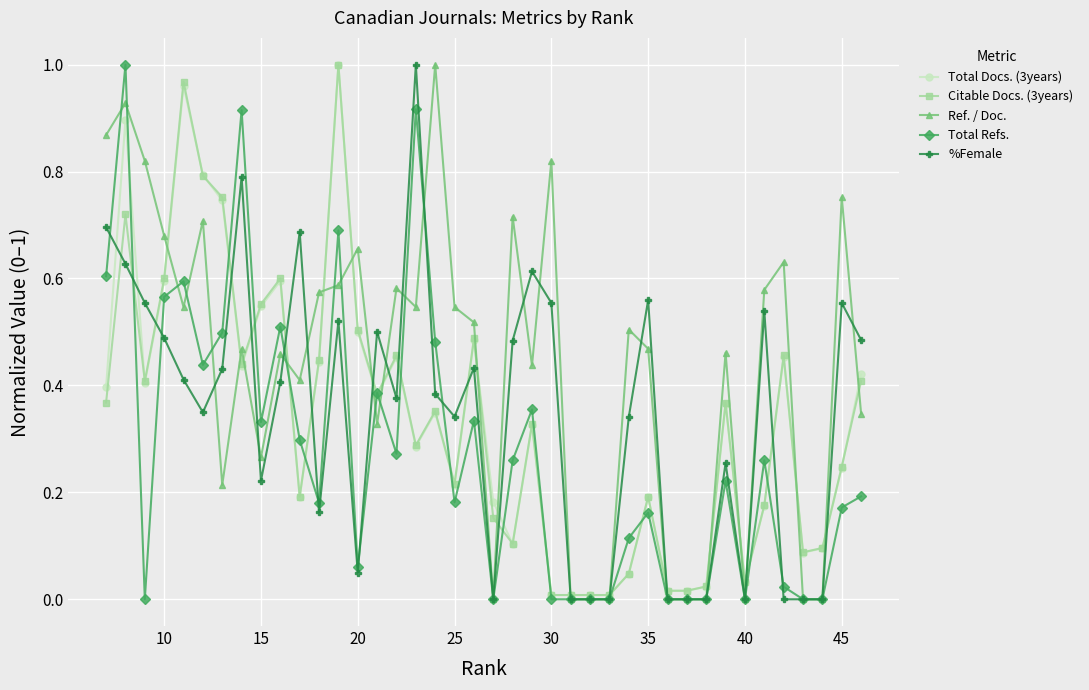

Which series has the largest total across all categories?

Ref. / Doc.